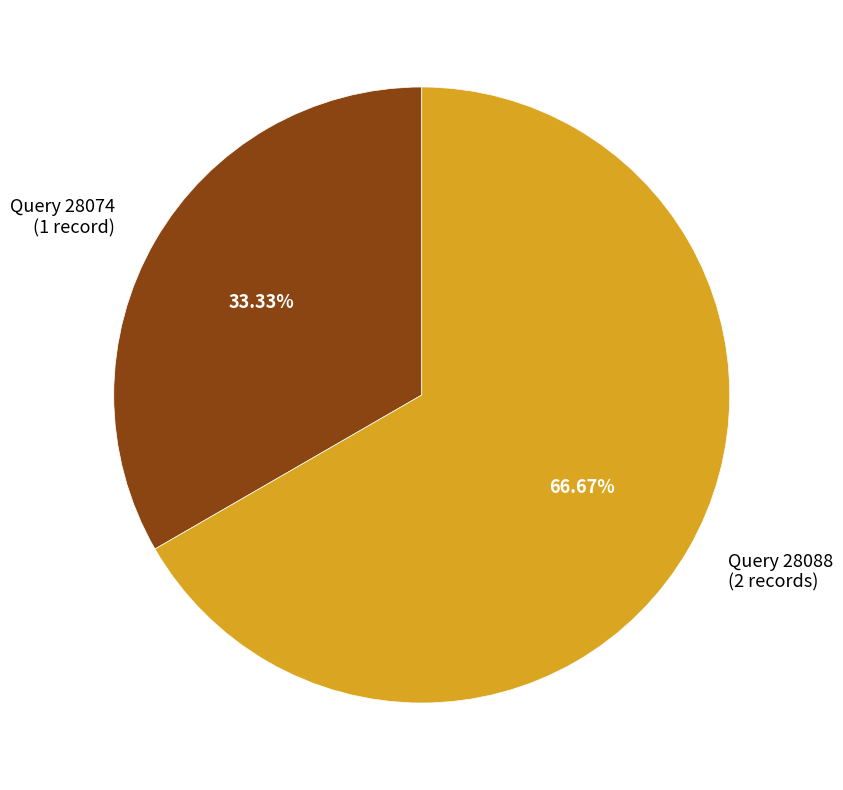

Does any single category account for the majority?

Yes